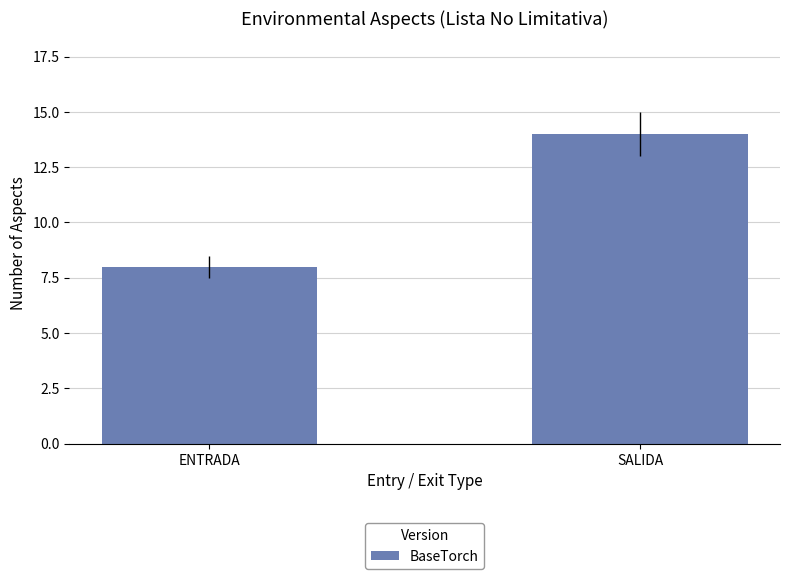

Which has a higher value, SALIDA or ENTRADA?

SALIDA